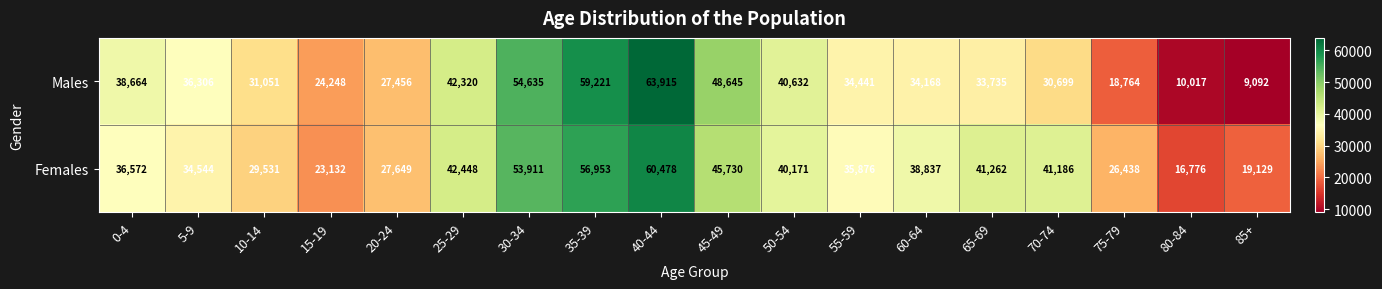

What is the maximum value for Females?

60478